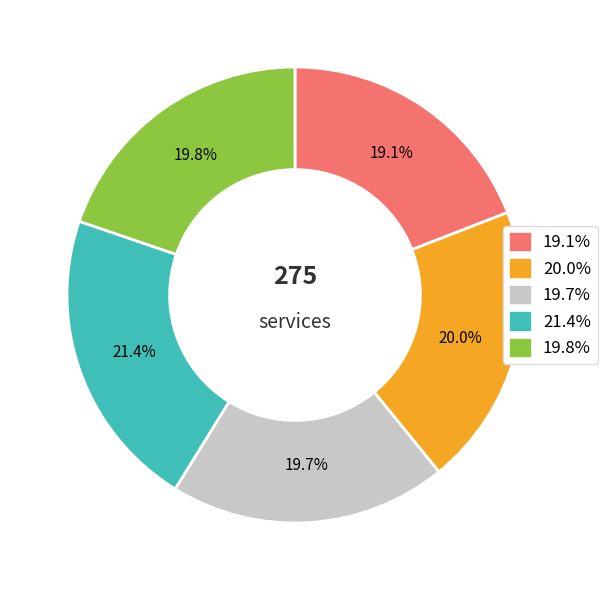

Combined, what portion of the pie is 20.0% and 19.7%?

39.7%